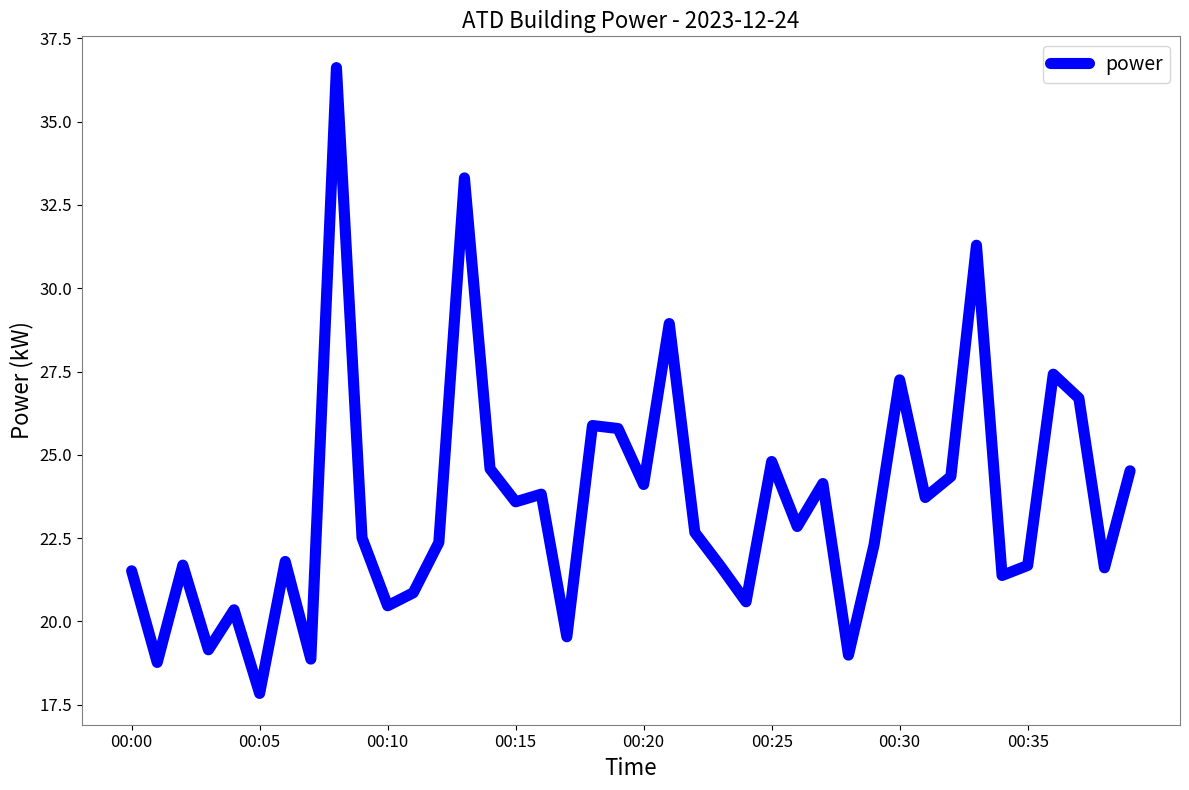

What is the minimum value shown in the chart?

17.8